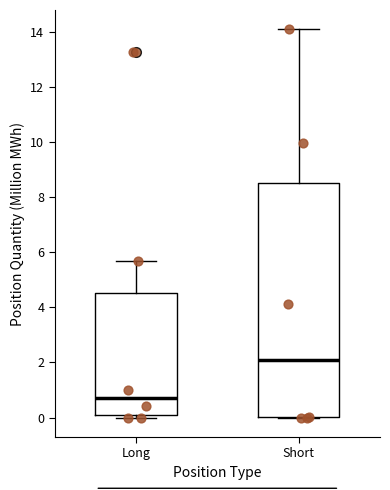

Which box is the tallest, from its lower edge to its upper edge?

Short